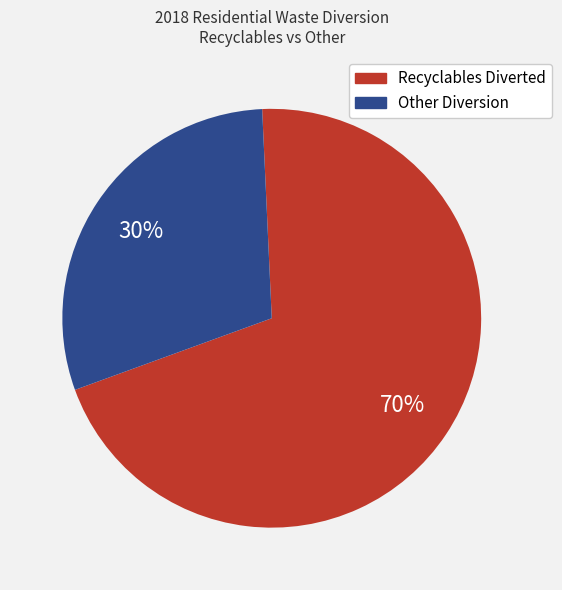

To the nearest percent, what percentage of the pie is Other Diversion?

30%